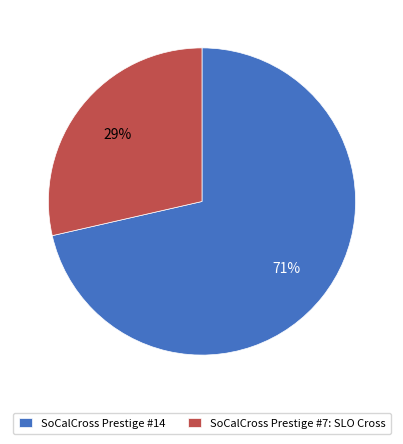

To the nearest percent, what is the average slice percentage?

50%